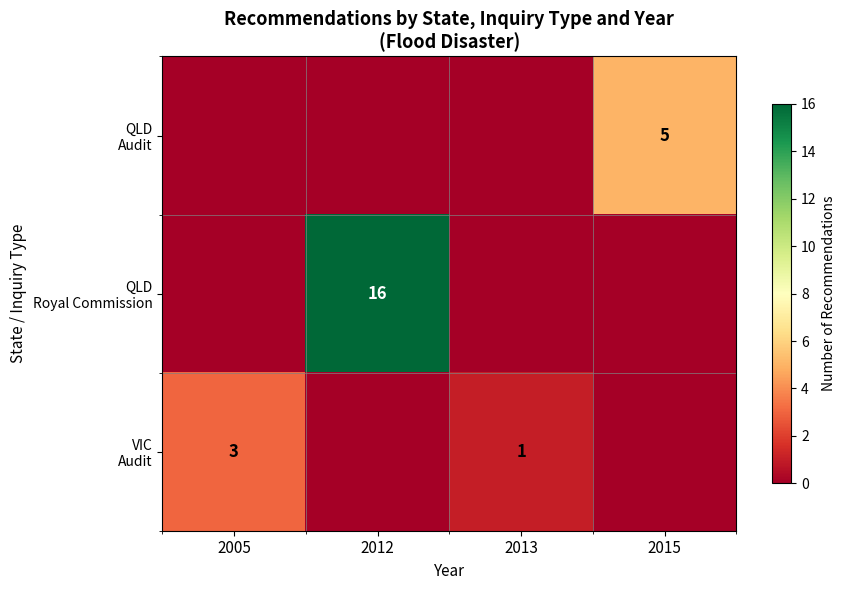

What is the maximum value shown in the chart?

16